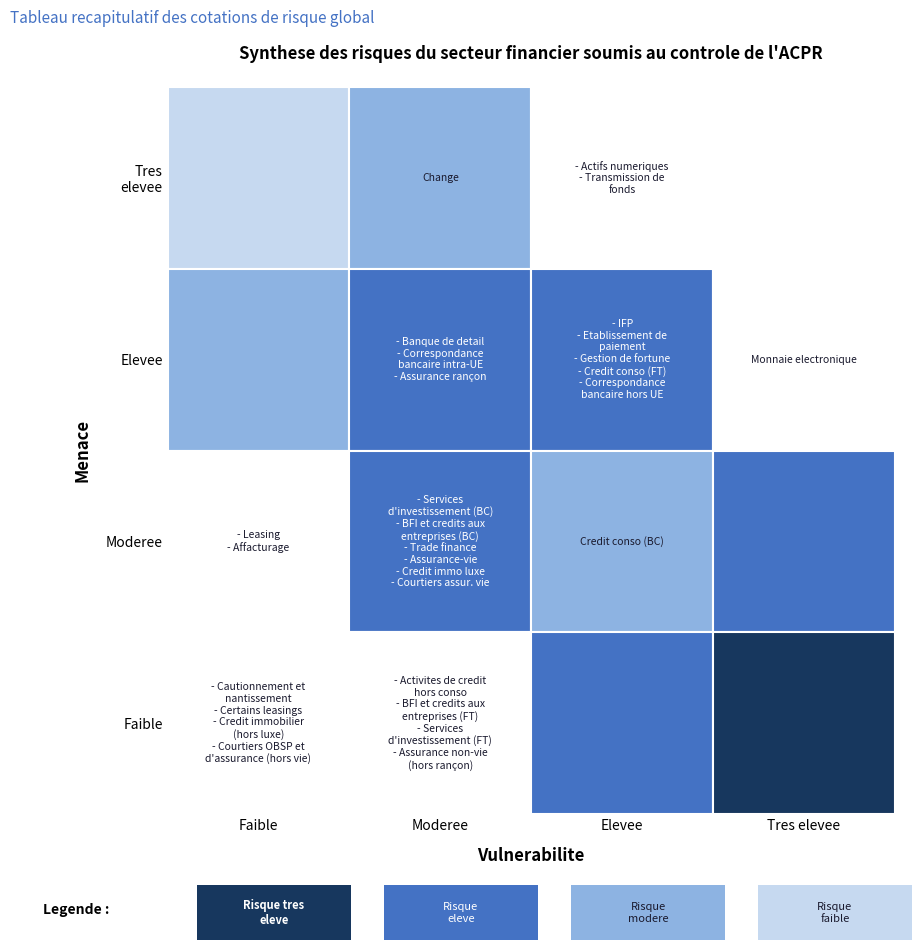

Is it true that Elevee equals 1 at 1?

False